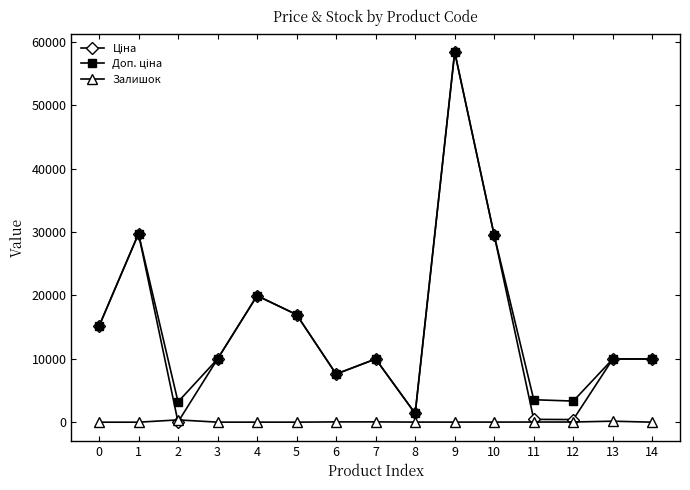

At which category is the sum across all series the highest?

9